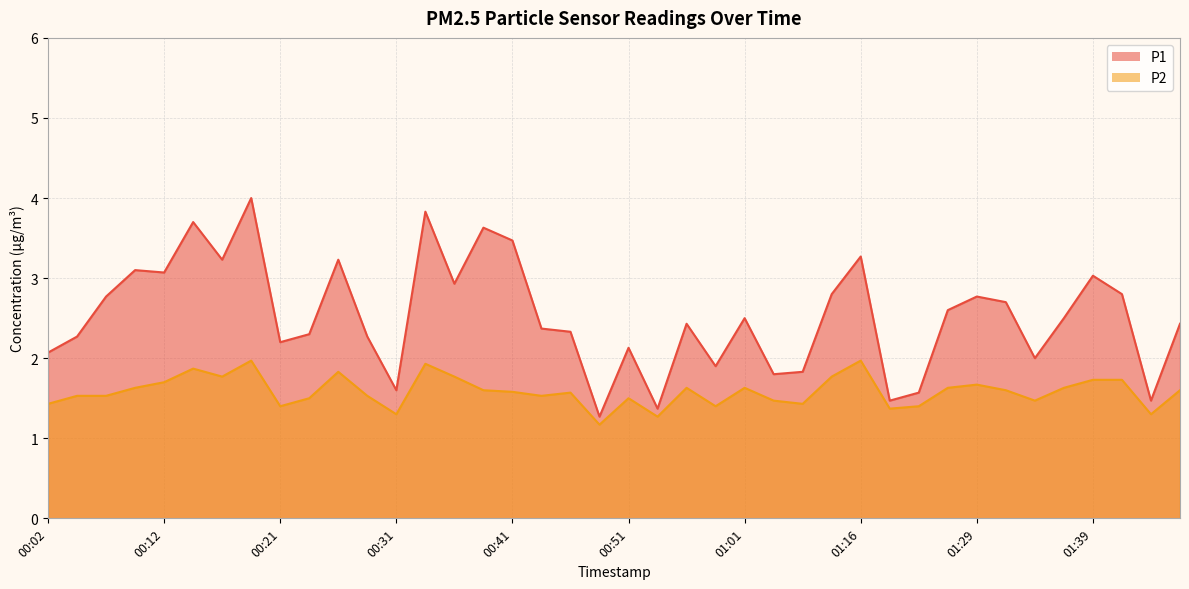

Does the chart display data point markers on the line(s)?

No